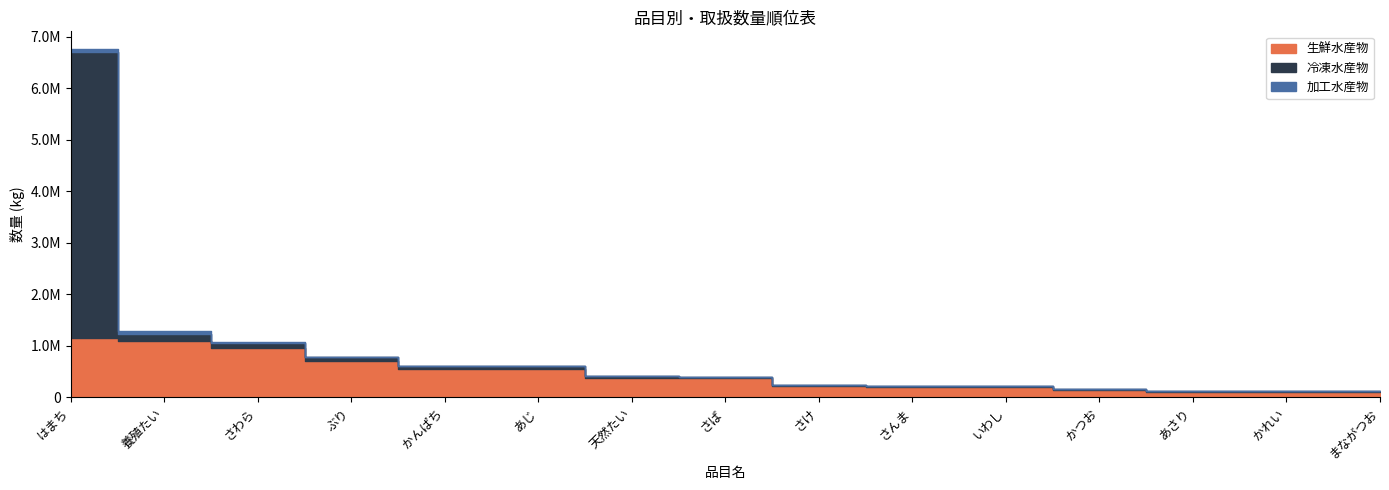

What is the highest value of the 冷凍水産物 series?

5554710